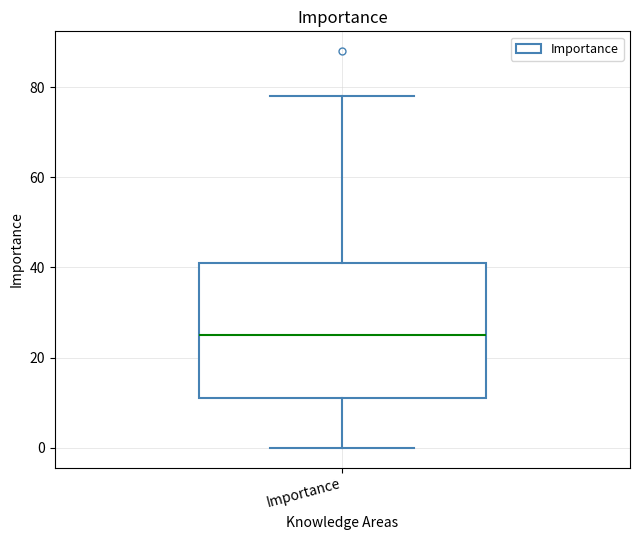

Where does the lower whisker of the box for Importance end on the y-axis? The values are not printed on the chart, so give them approximately, as read against the axis.

0